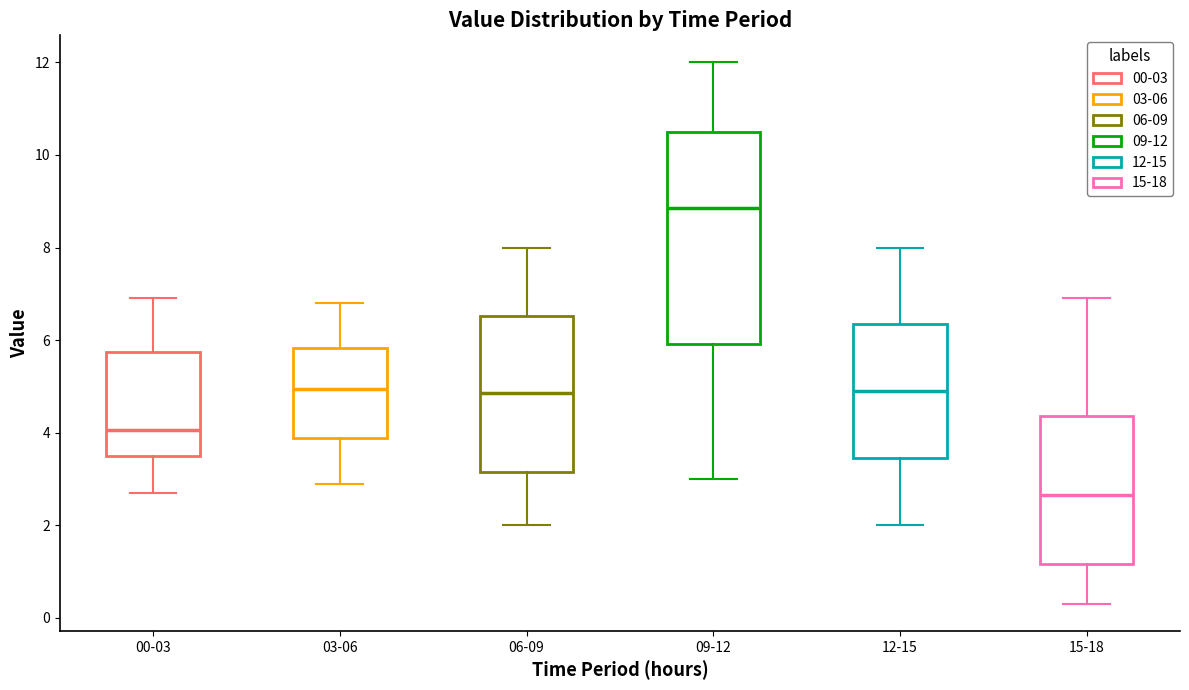

Which box is the tallest, from its lower edge to its upper edge?

09-12